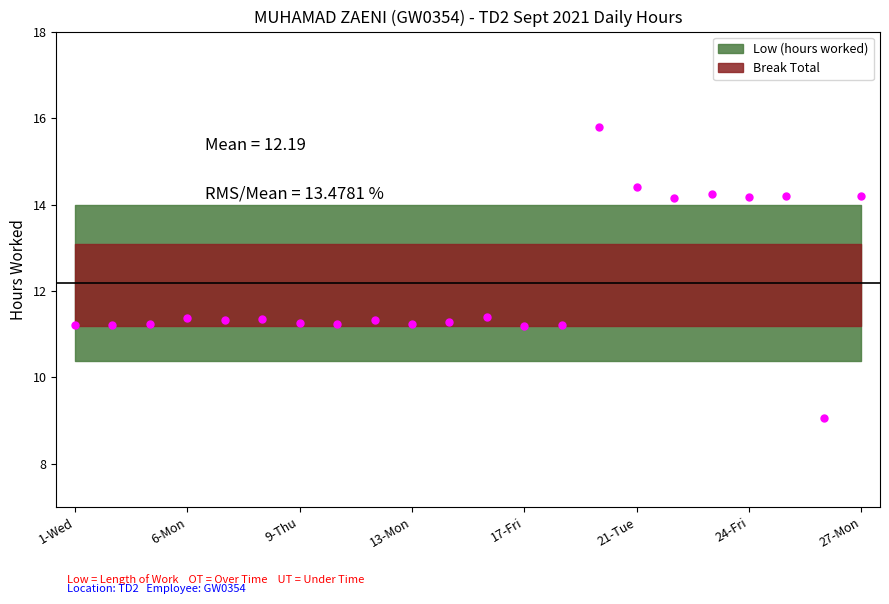

Reading left to right, list all the values displayed in this chart.

11.2	11.2	11.2	11.4	11.3	11.3	11.3	11.2	11.3	11.2	11.3	11.4	11.2	11.2	15.8	14.4	14.1	14.2	14.2	14.2	9.1	14.2